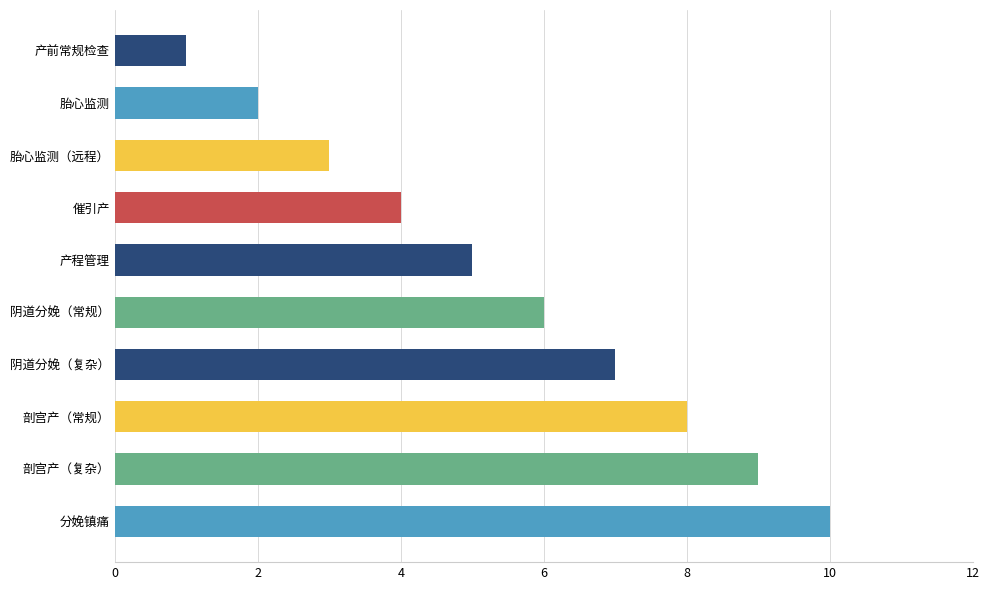

At which category does the chart reach its peak across all series?

分娩镇痛